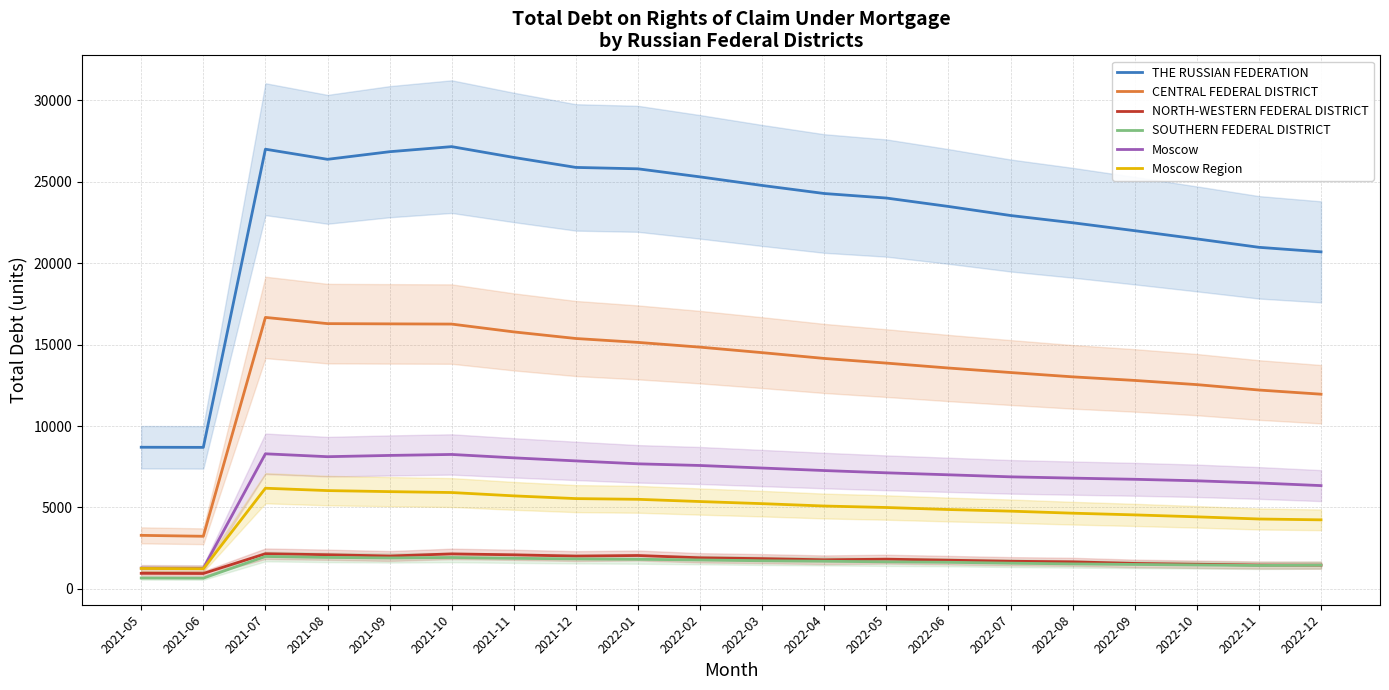

What is the label of the 18th point from the right?

2021-07